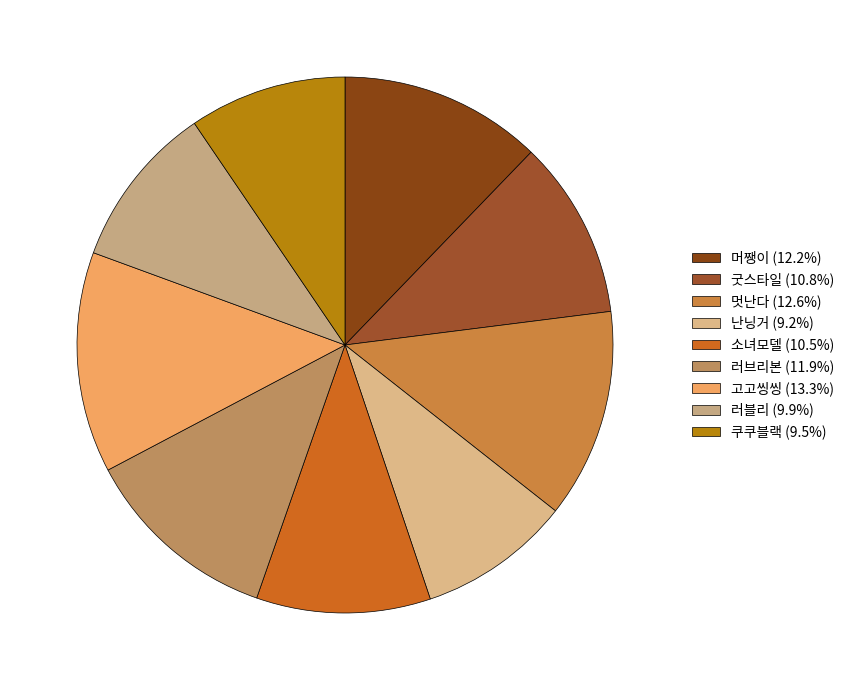

Which has a higher value, 러블리 or 고고씽씽?

고고씽씽